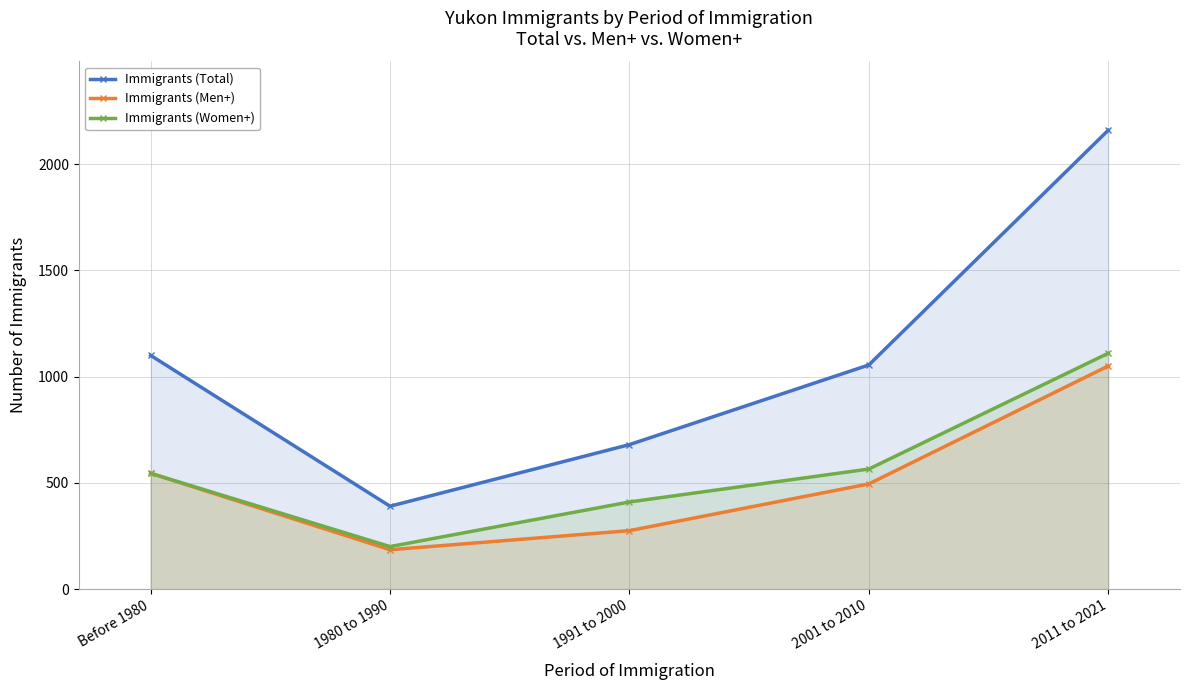

The value of Immigrants (Men+) at Before 1980 is 803. True or false?

False